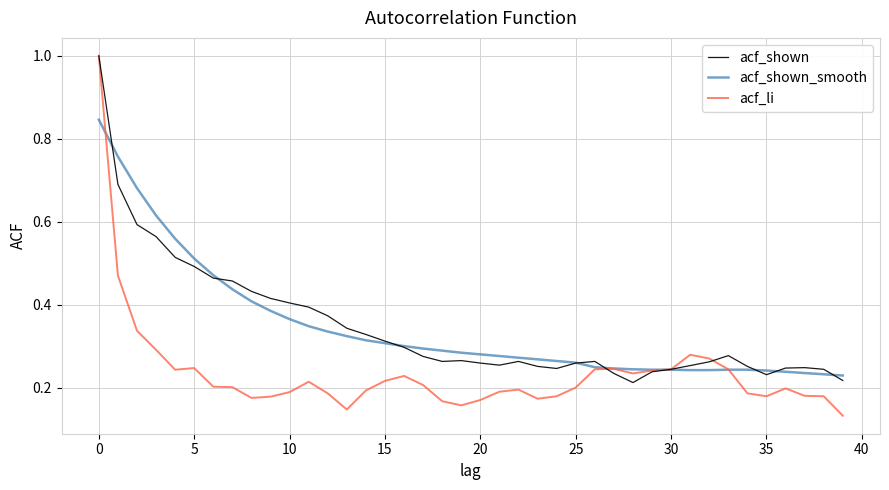

Which series has the largest range (max minus min)?

acf_li